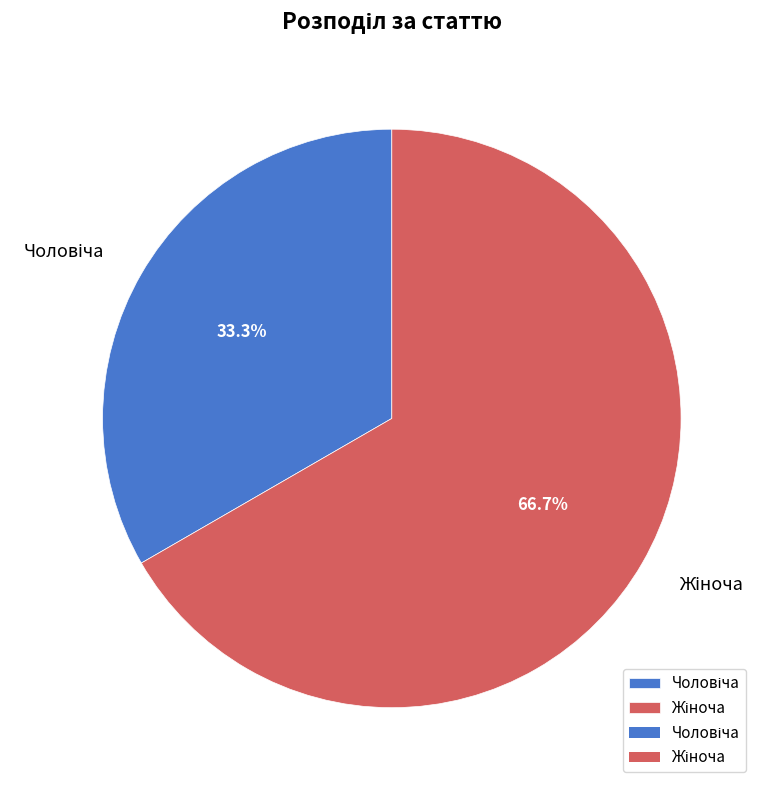

Does any single category account for the majority?

Yes